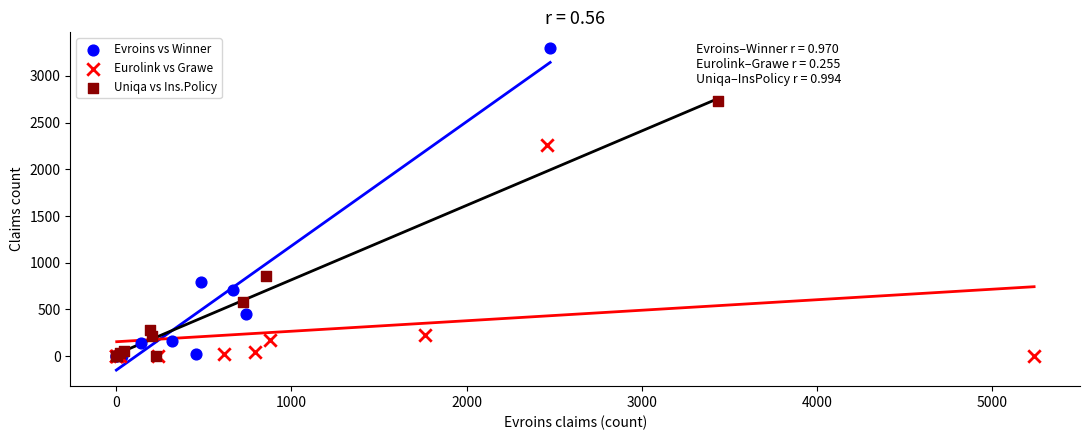

What are all the series names shown in the legend?

Evroins vs Winner, Eurolink vs Grawe, Uniqa vs Ins.Policy